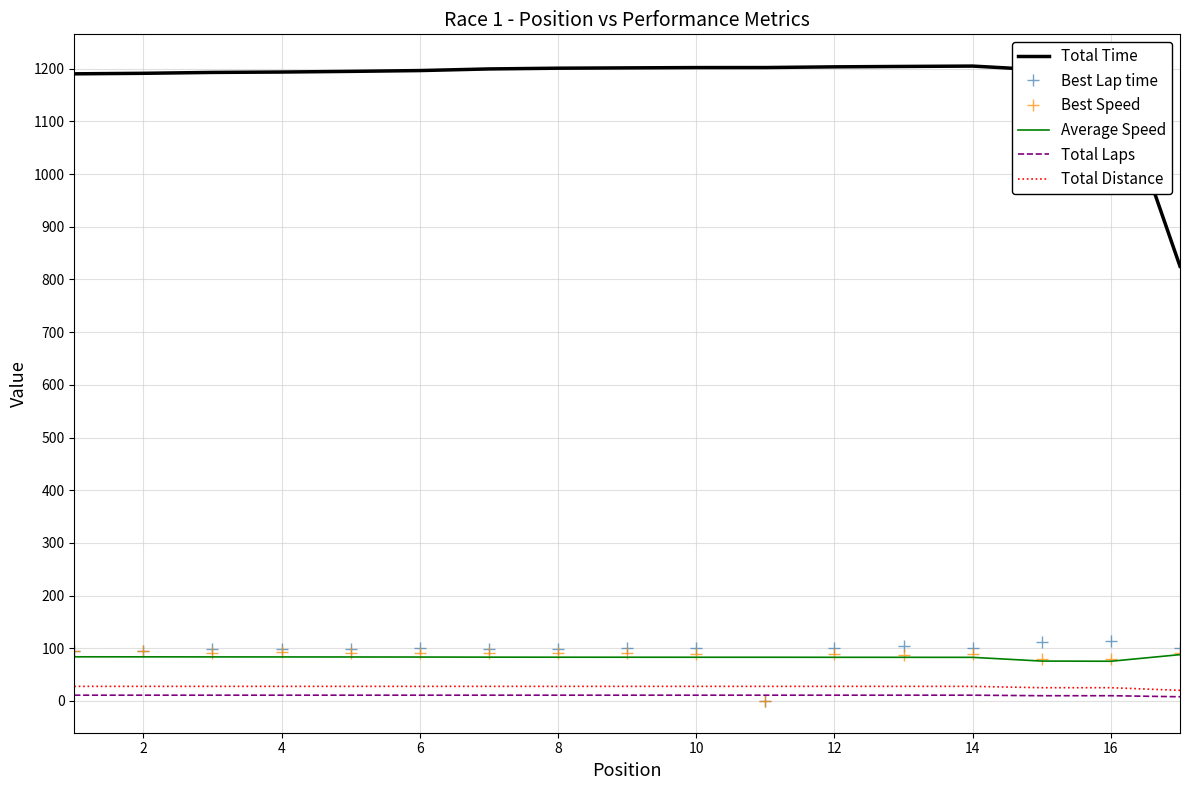

True or false: Best Speed and Total Distance intersect in this chart.

True